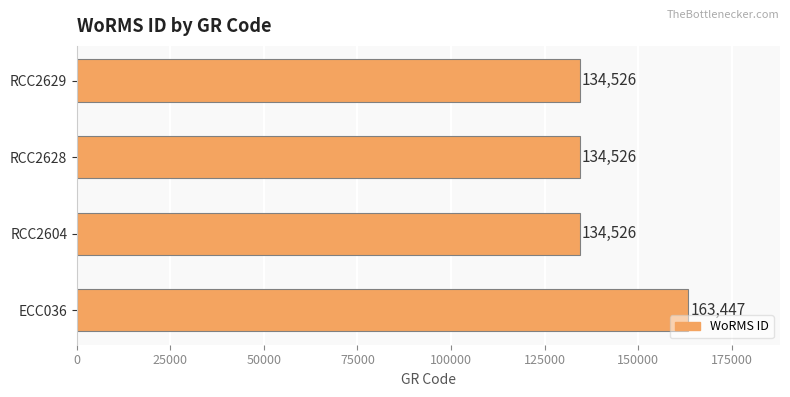

Are the bars grouped side by side (vs. stacked)?

No